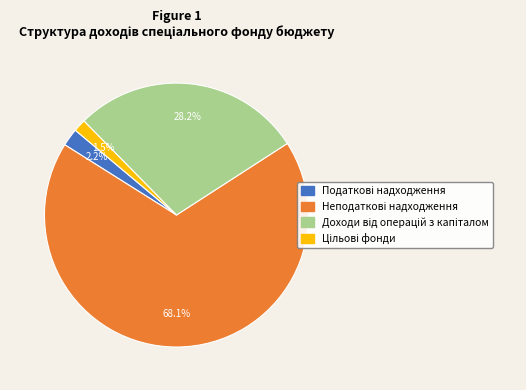

Is there a majority slice in this chart?

Yes